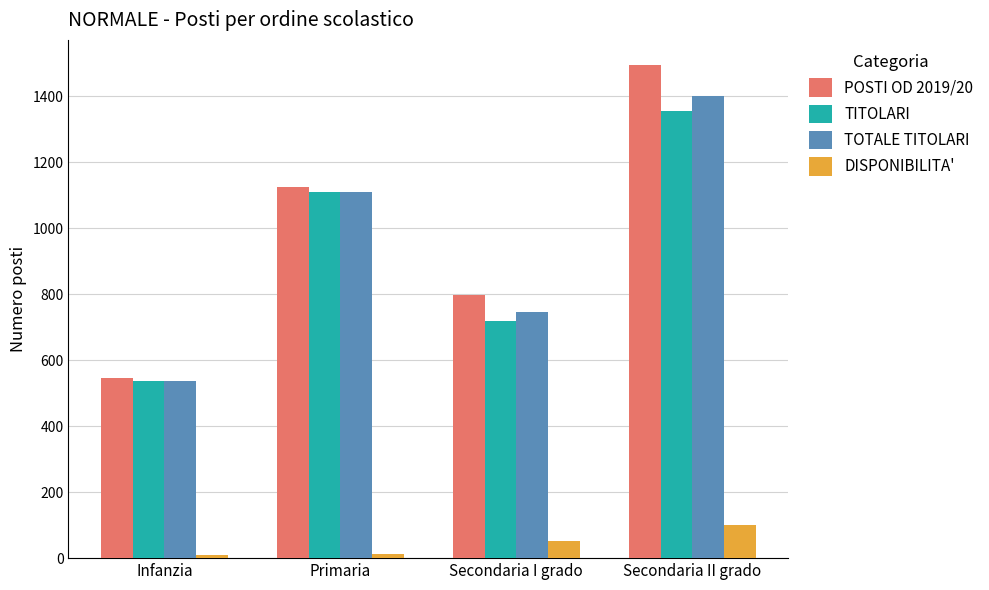

Which series changed the most between Infanzia and Secondaria I grado?

POSTI OD 2019/20